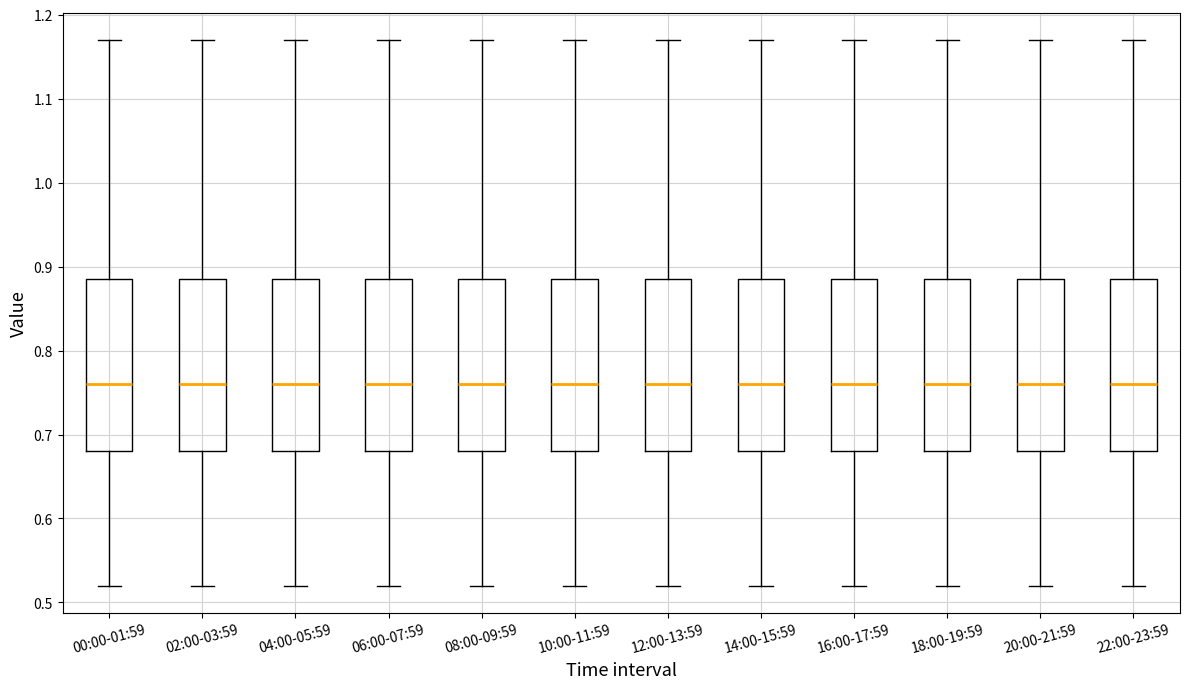

Reading left to right, read every box against the y-axis: the position of its median line, the range the box covers, and the ends of its whiskers. The values are not printed on the chart, so give them approximately, as read against the axis.

00:00-01:59: median 0.76, box 0.68 to 0.89, whiskers 0.52 to 1.17
02:00-03:59: median 0.76, box 0.68 to 0.89, whiskers 0.52 to 1.17
04:00-05:59: median 0.76, box 0.68 to 0.89, whiskers 0.52 to 1.17
06:00-07:59: median 0.76, box 0.68 to 0.89, whiskers 0.52 to 1.17
08:00-09:59: median 0.76, box 0.68 to 0.89, whiskers 0.52 to 1.17
10:00-11:59: median 0.76, box 0.68 to 0.89, whiskers 0.52 to 1.17
12:00-13:59: median 0.76, box 0.68 to 0.89, whiskers 0.52 to 1.17
14:00-15:59: median 0.76, box 0.68 to 0.89, whiskers 0.52 to 1.17
16:00-17:59: median 0.76, box 0.68 to 0.89, whiskers 0.52 to 1.17
18:00-19:59: median 0.76, box 0.68 to 0.89, whiskers 0.52 to 1.17
20:00-21:59: median 0.76, box 0.68 to 0.89, whiskers 0.52 to 1.17
22:00-23:59: median 0.76, box 0.68 to 0.89, whiskers 0.52 to 1.17